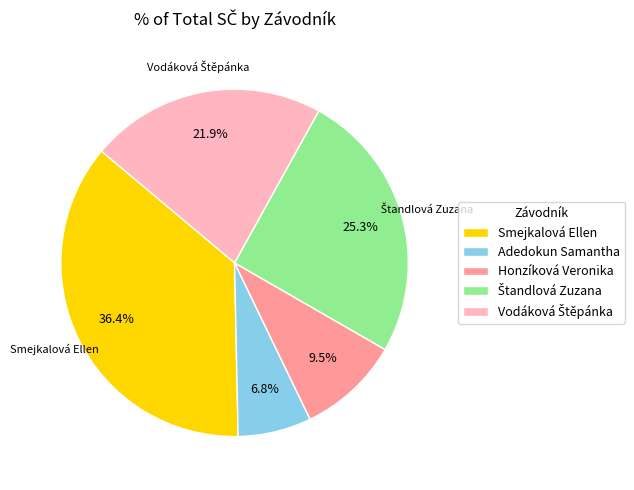

Which category has the biggest portion of the pie?

Smejkalová Ellen